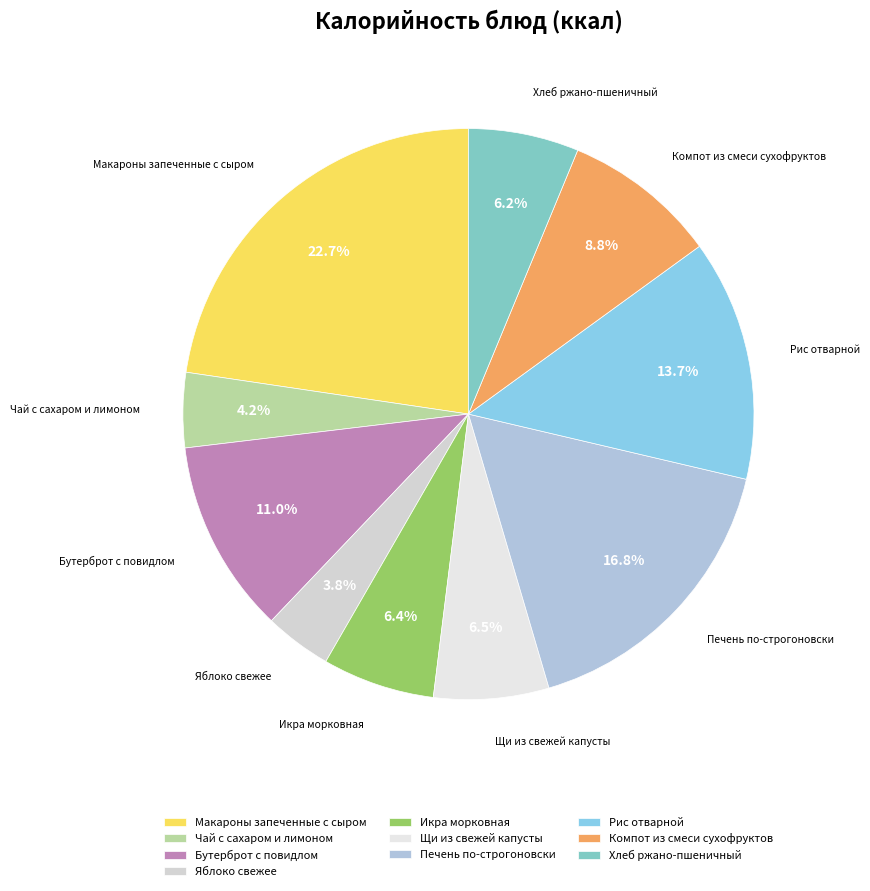

The Икра морковная slice represents 6% of the pie. True or false?

True